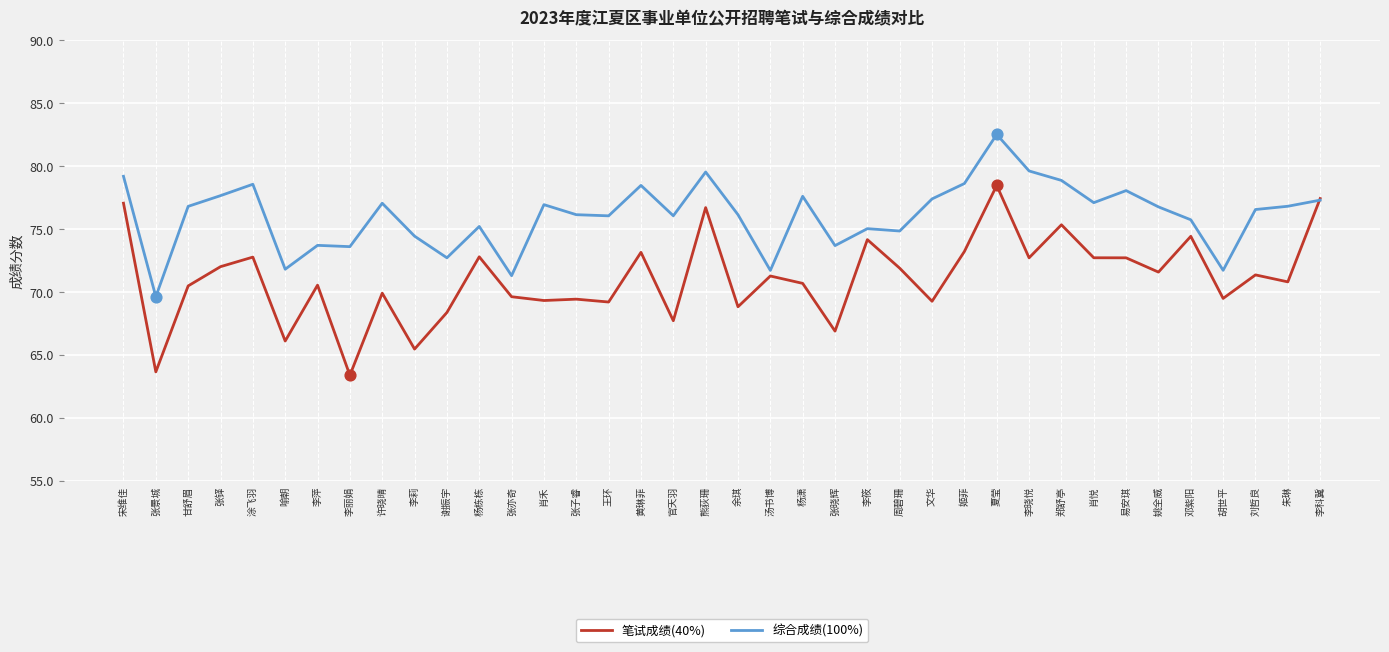

At which category is the sum across all series the highest?

夏莹